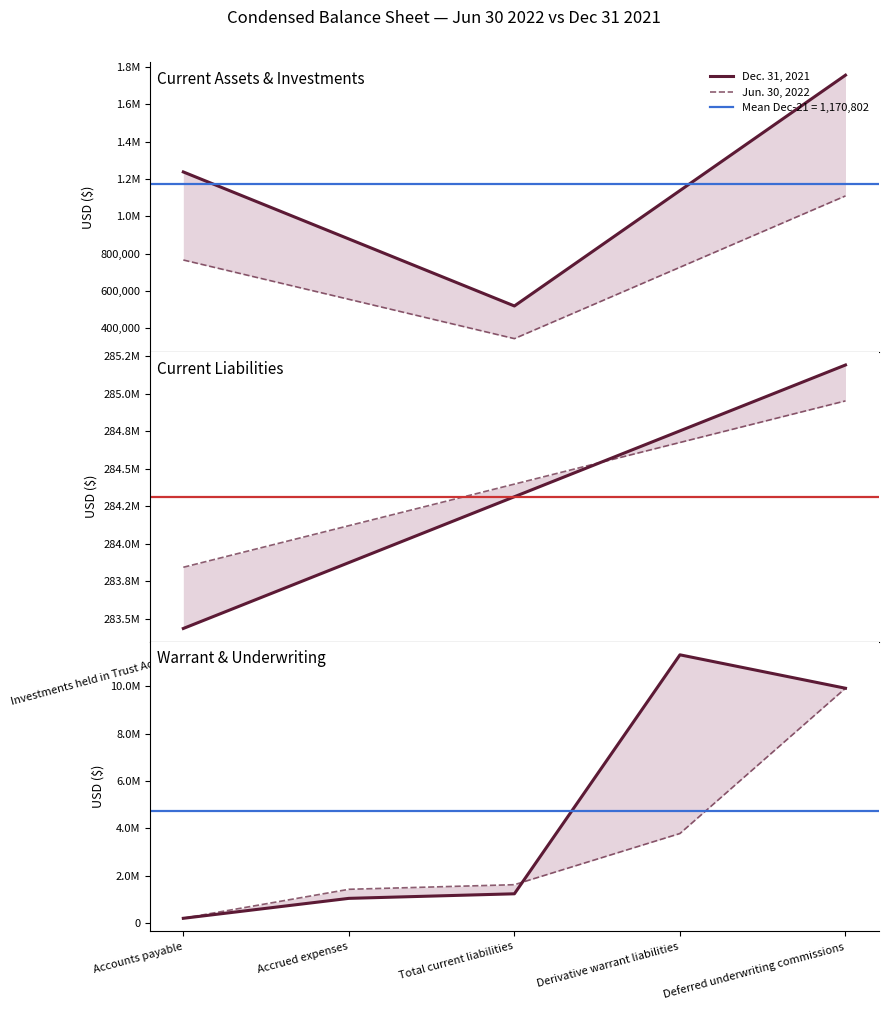

Is the value of Jun. 30, 2022 at Derivative warrant liabilities greater than the value of Dec. 31, 2021 at Total current liabilities?

Yes